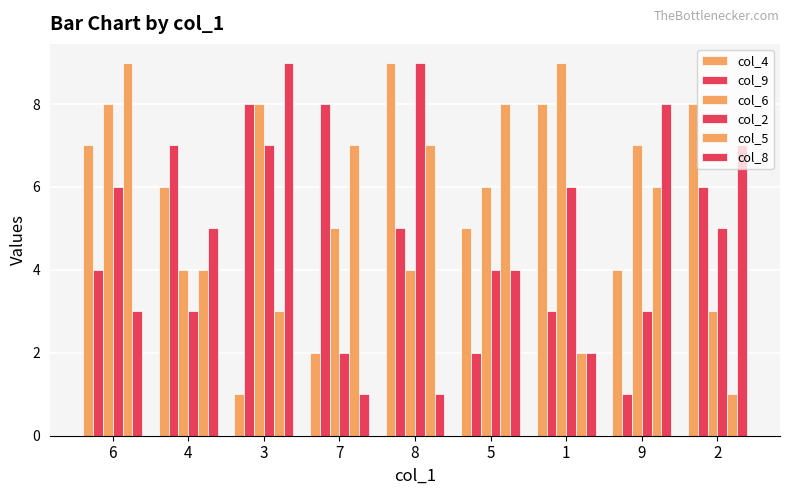

How many values in the col_4 series are below 6?

4